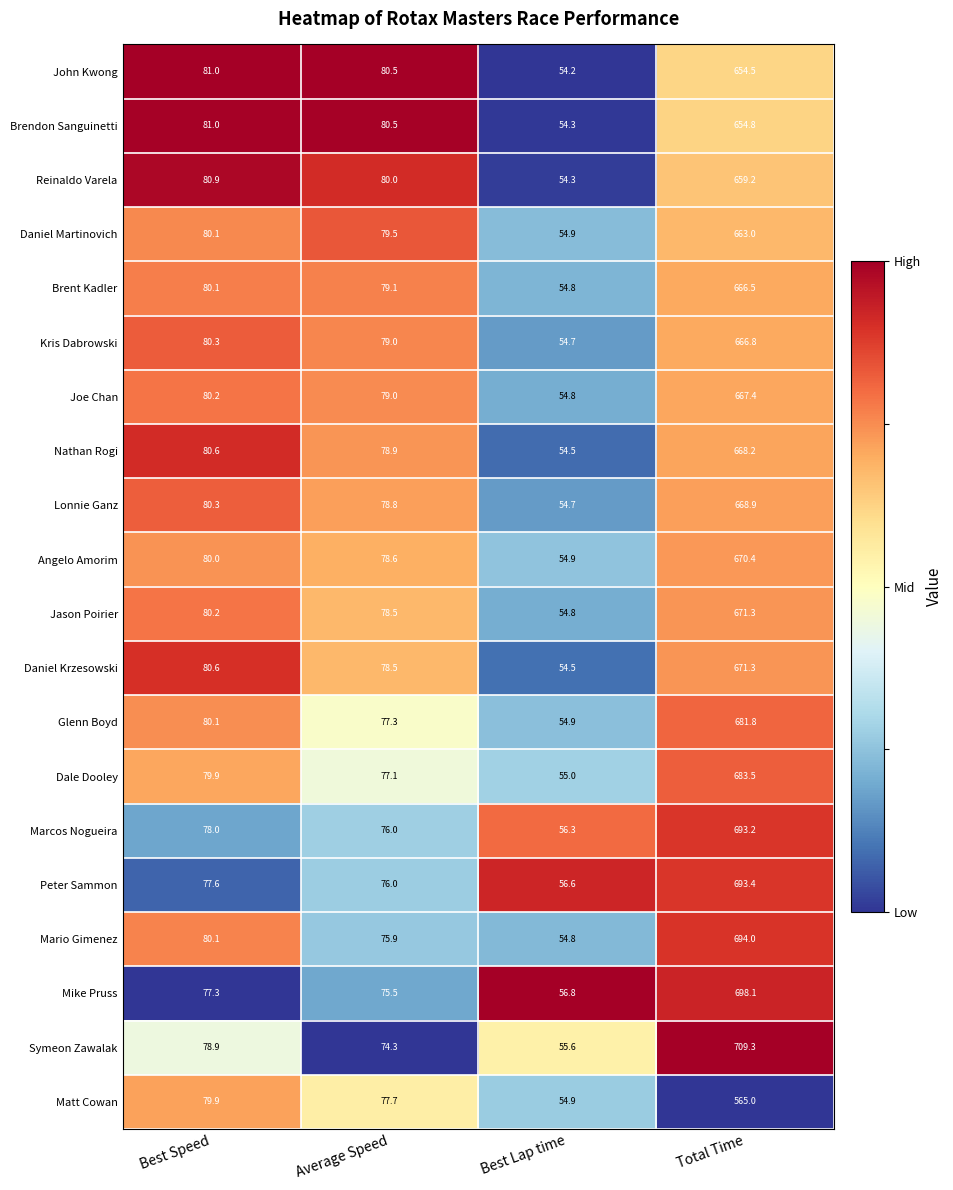

Which series changed the most between Average Speed and Total Time?

Symeon Zawalak